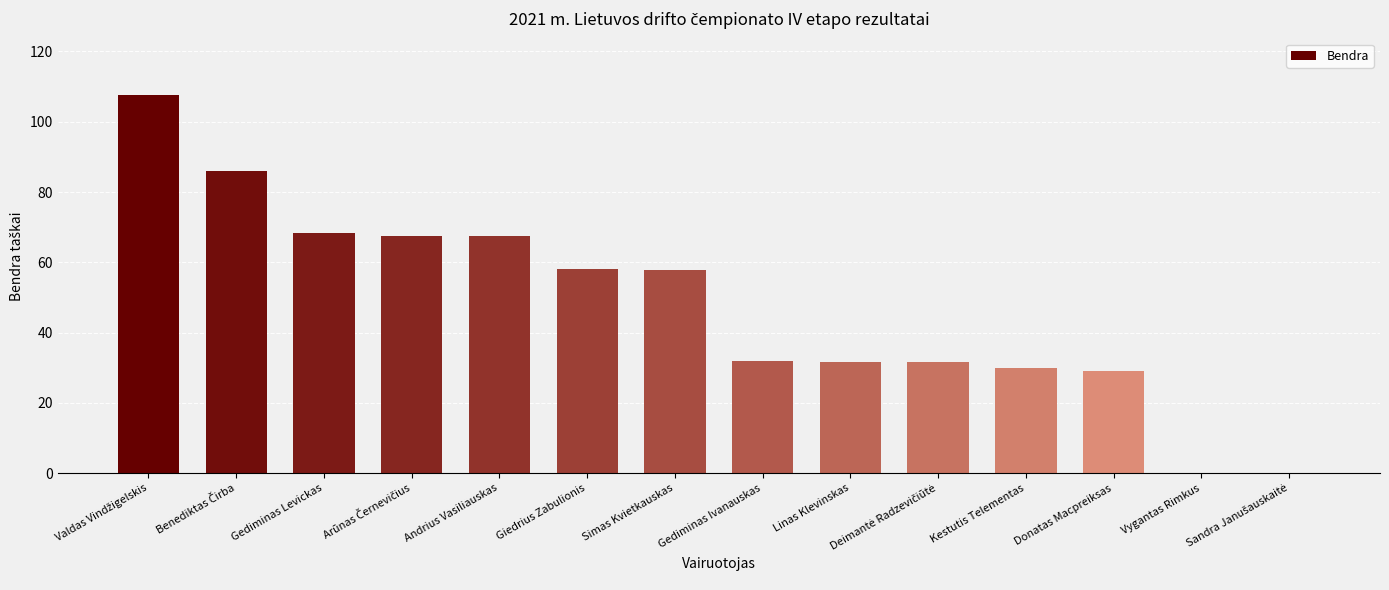

What is the greatest value displayed?

107.5